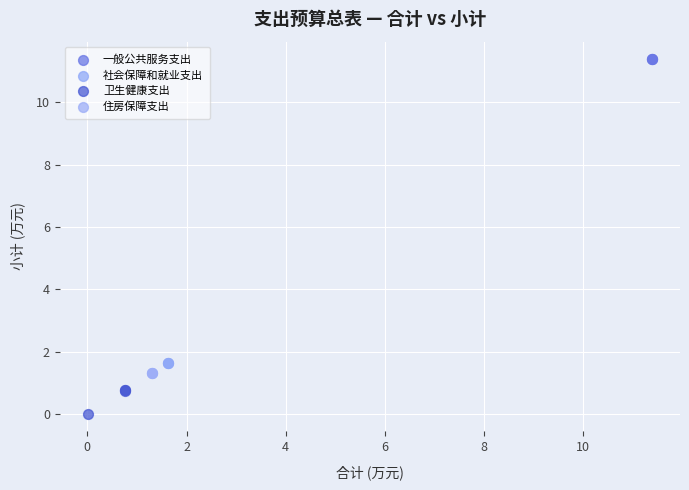

What are all the series names shown in the legend?

一般公共服务支出, 社会保障和就业支出, 卫生健康支出, 住房保障支出